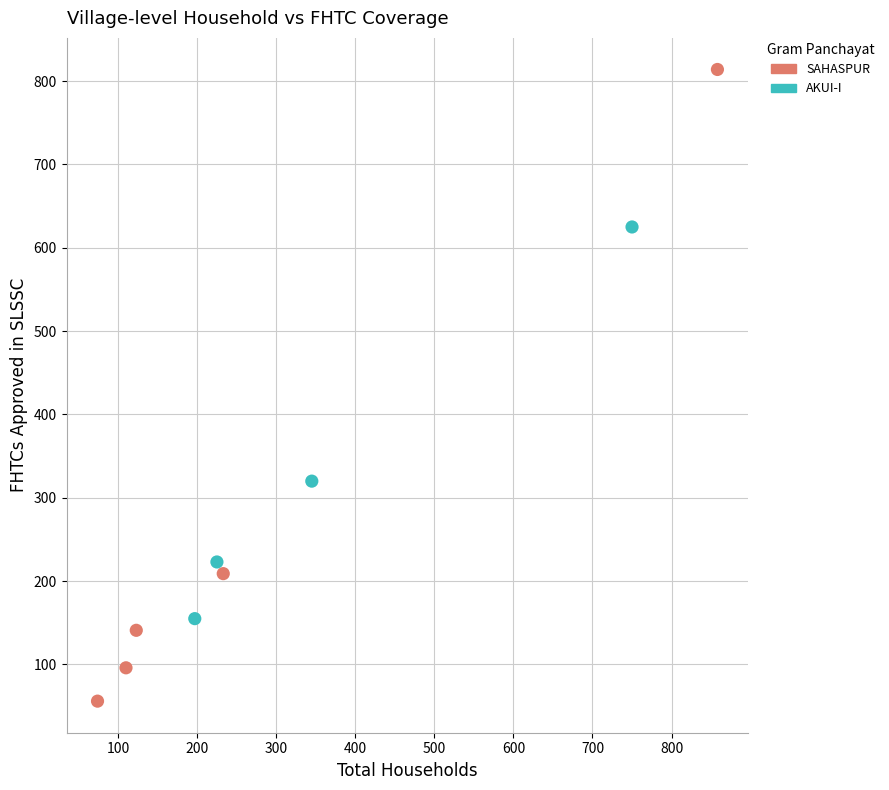

Which series contains the highest Y value?

SAHASPUR